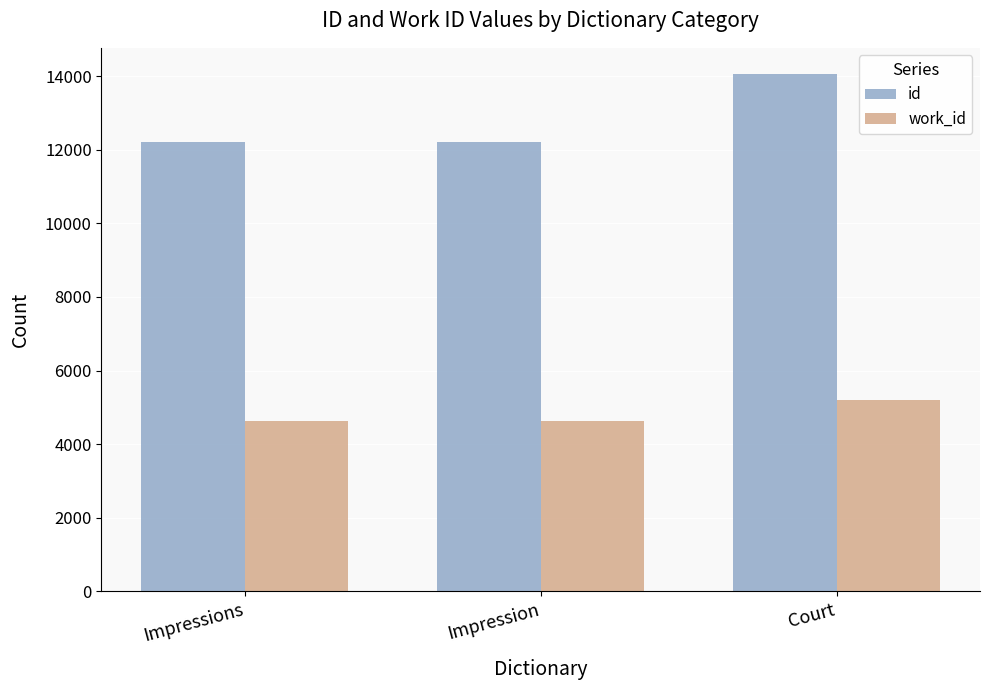

What is the approximate value of work_id at Court, to the nearest 10?

5210